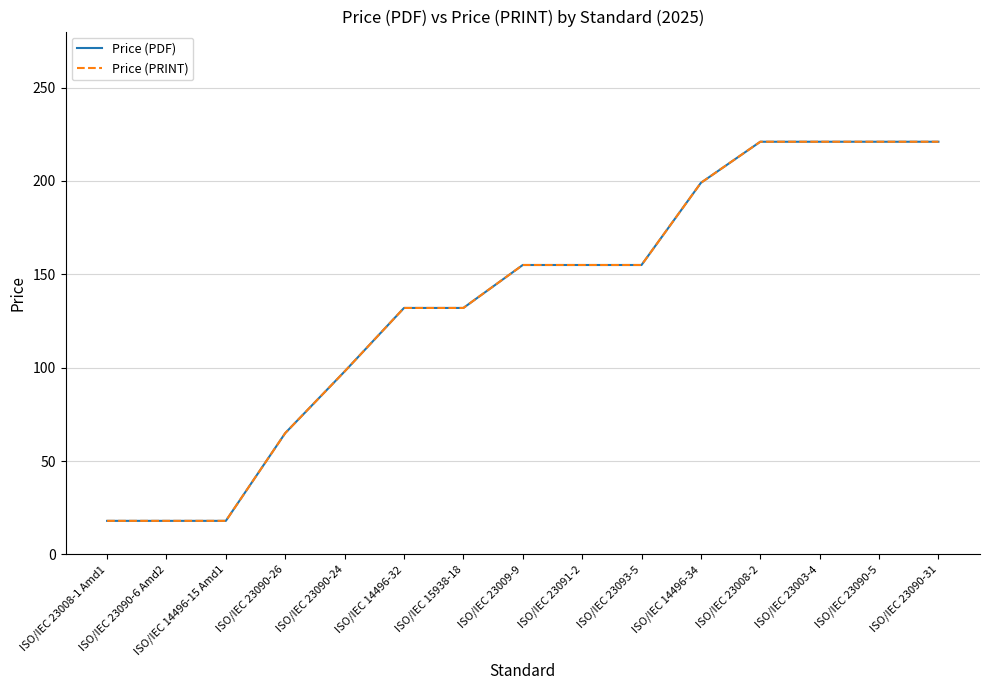

Is this an area chart (filled region under the line)?

No